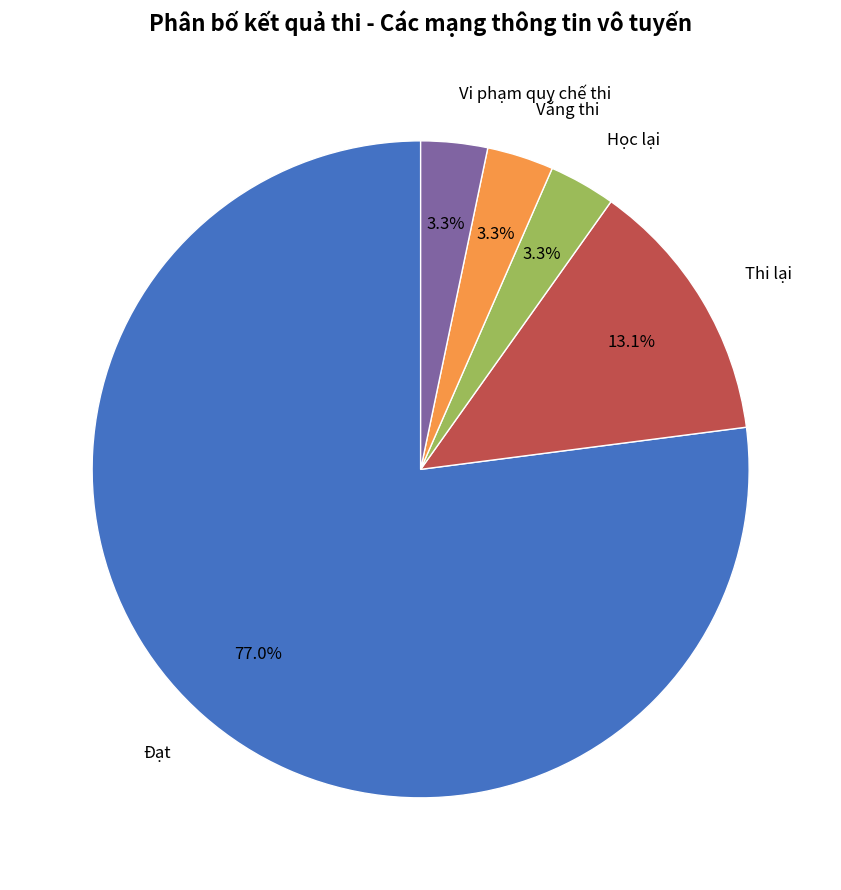

Count the number of slices in the pie.

5